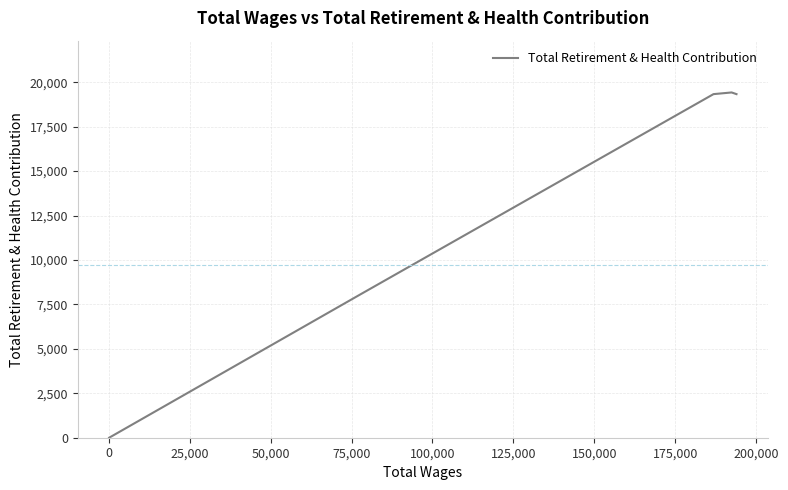

What is the greatest value displayed?

19424